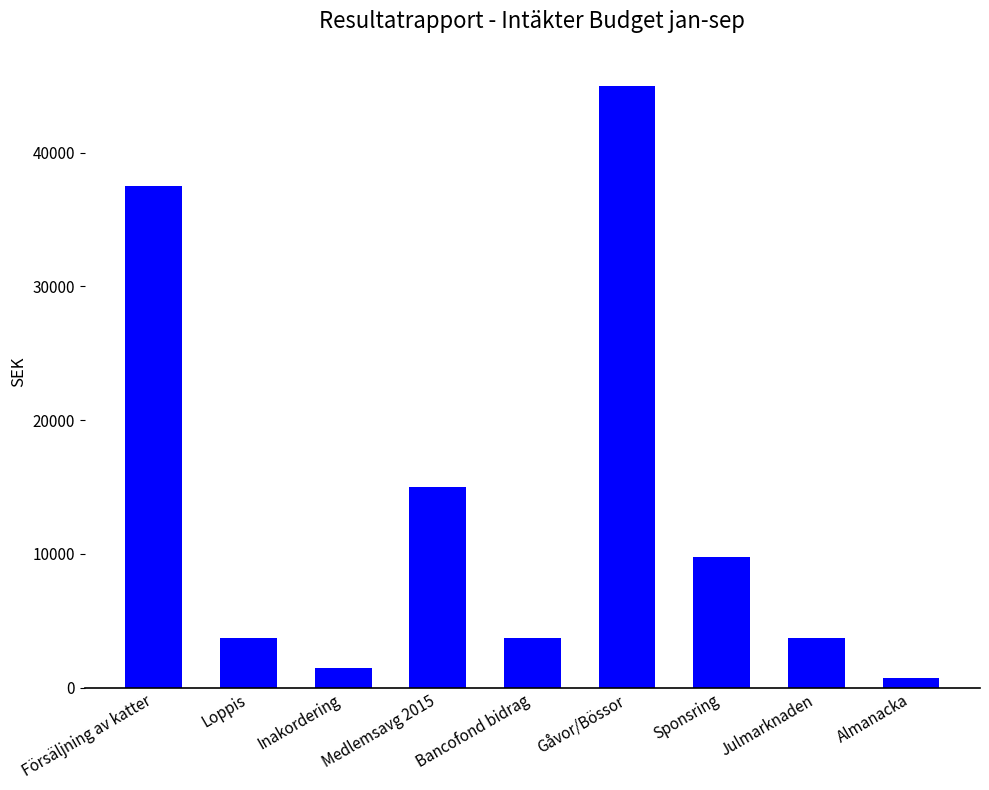

At which category does the chart reach its minimum across all series?

Almanacka